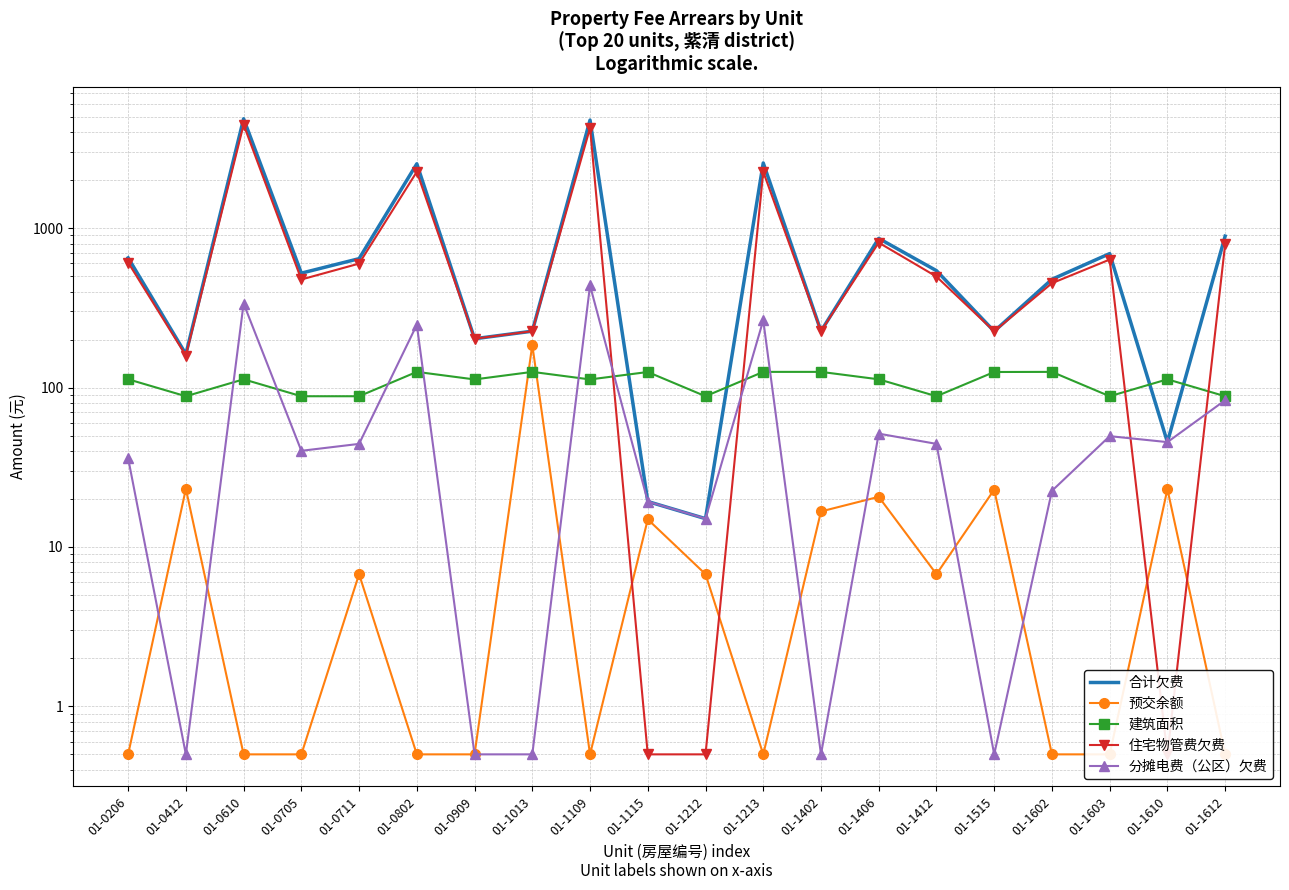

Which label corresponds to the smallest value in the chart?

01-0206